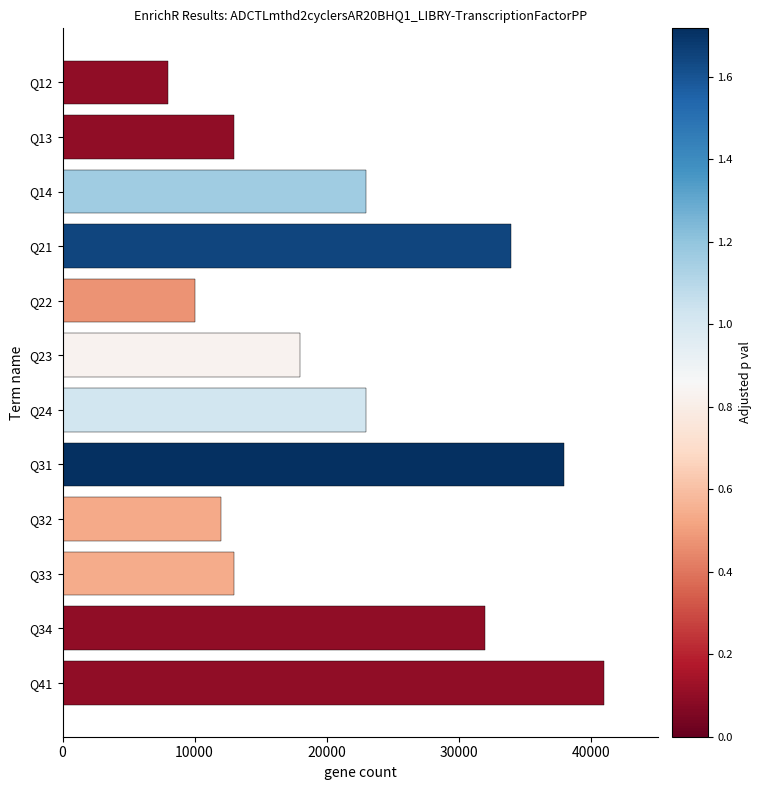

How many data points are less than 23000?

6